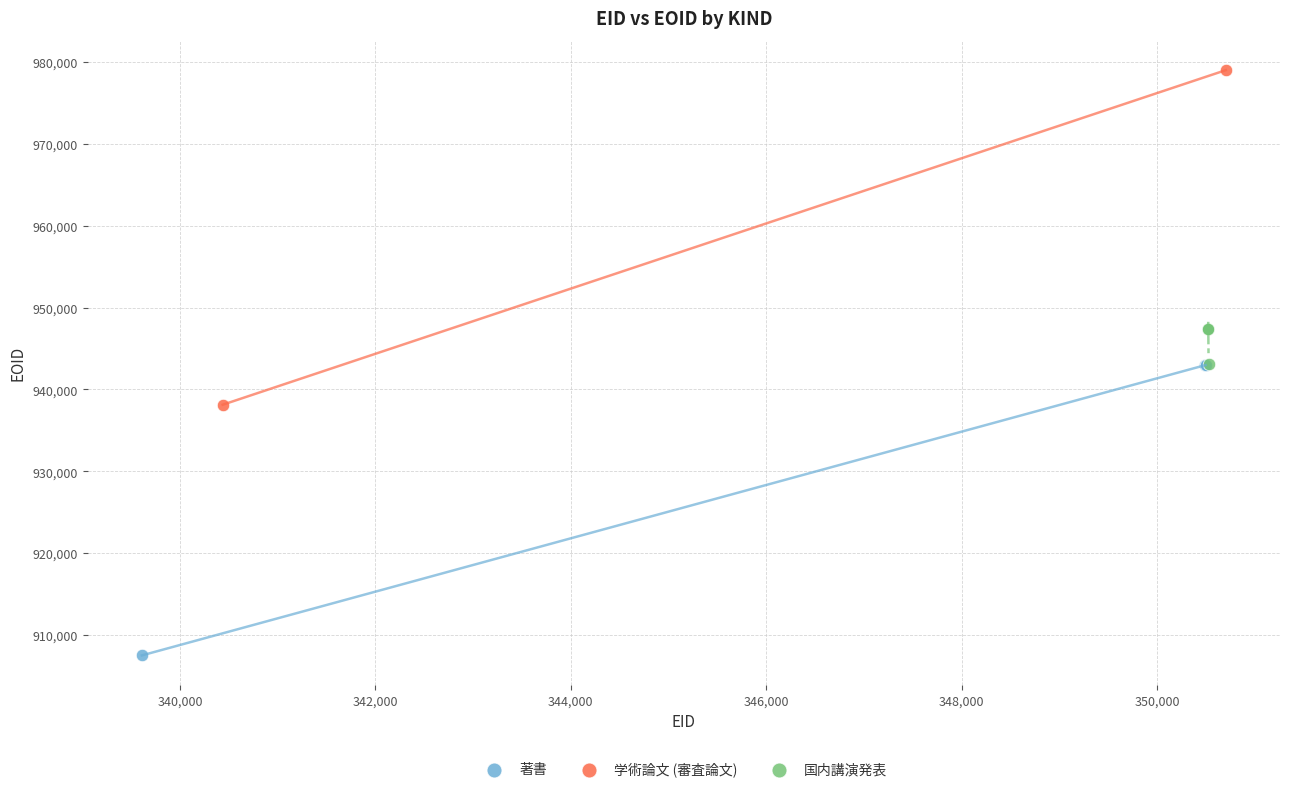

What are all the series names shown in the legend?

著書, 学術論文 (審査論文), 国内講演発表